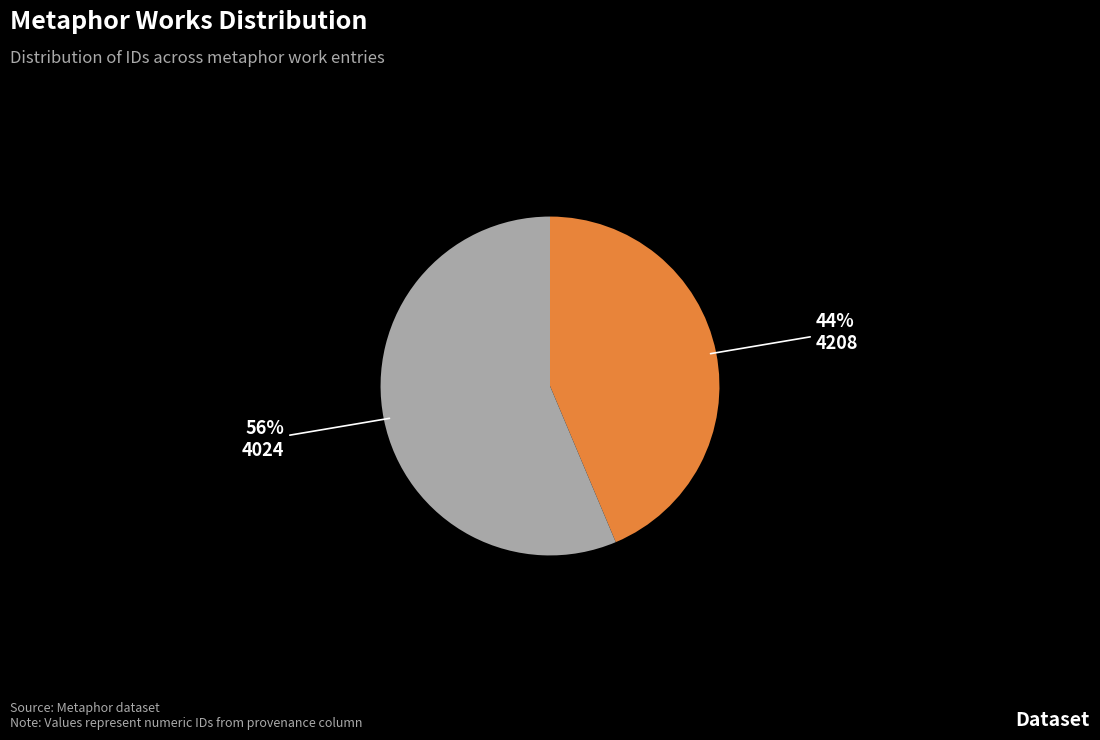

Is there a majority slice in this chart?

Yes